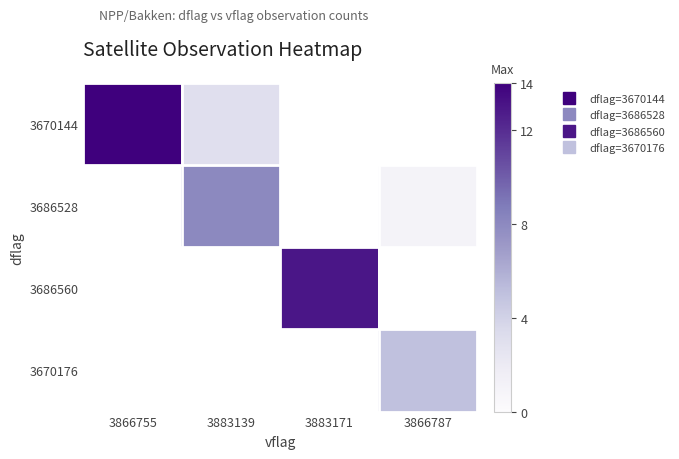

Read the 3686560 value at 3883171.

13.0